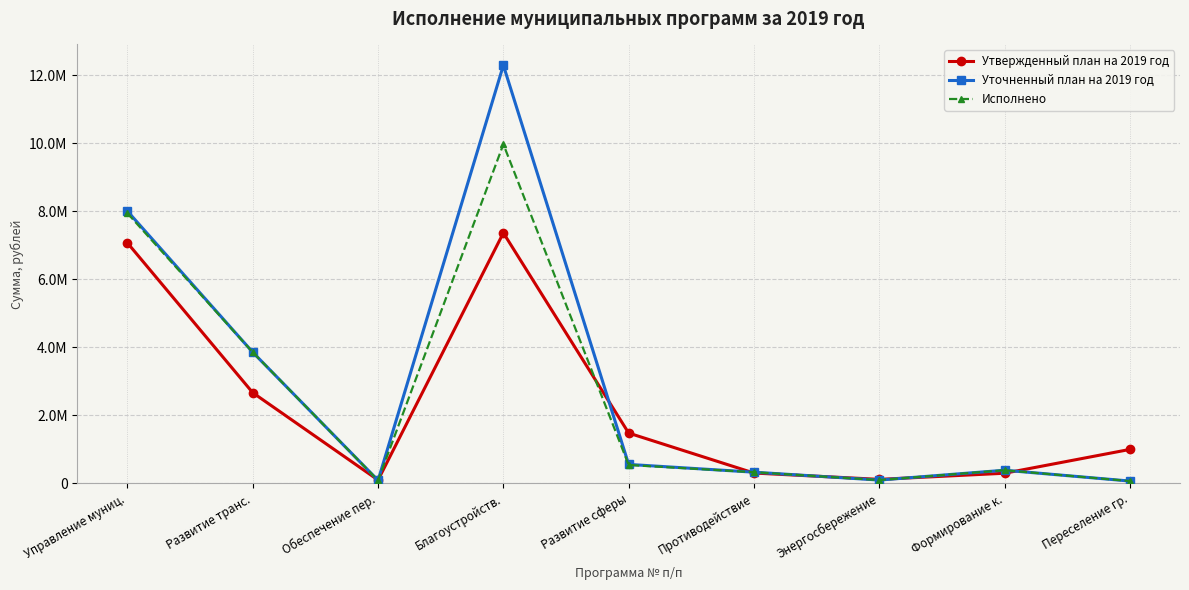

What are all the series names shown in the legend?

Утвержденный план на 2019 год, Уточненный план на 2019 год, Исполнено